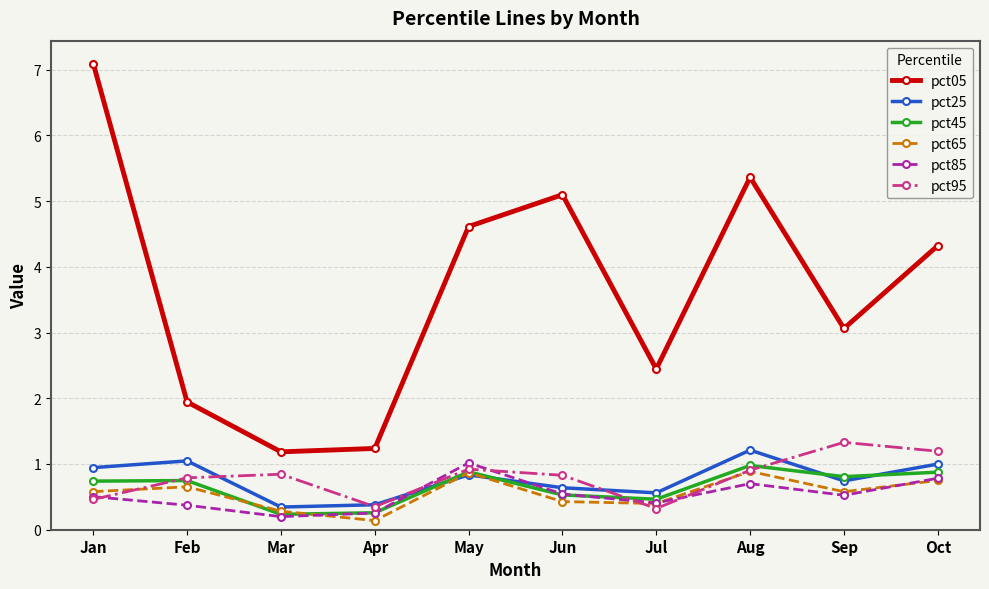

How many interior local valleys does the pct45 series have?

3